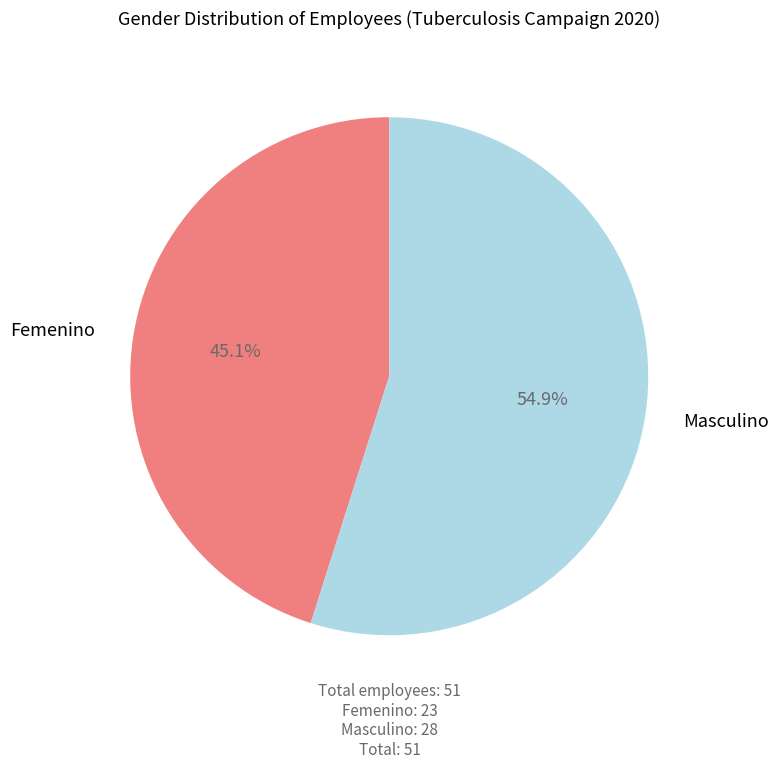

Does Femenino account for over 50% of the chart?

No